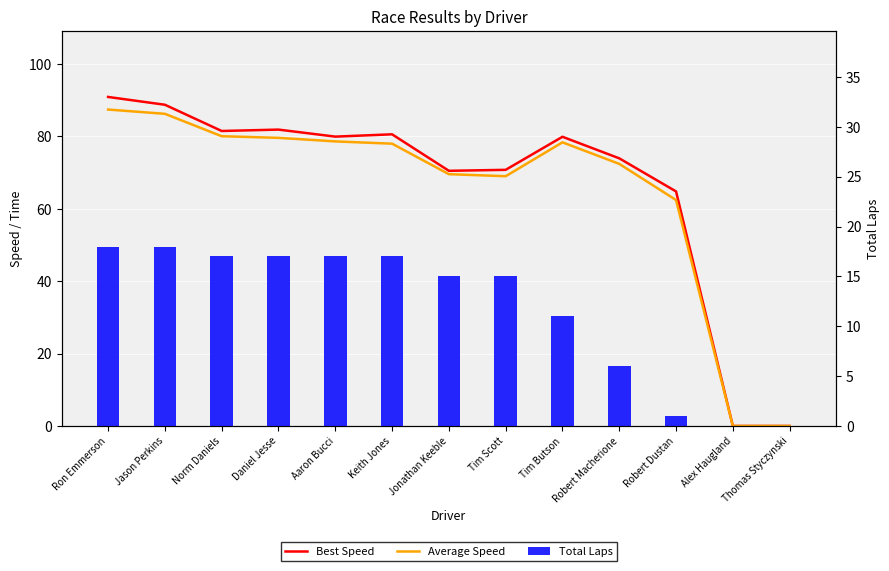

What is the label of the 2nd bar from the left?

Jason Perkins